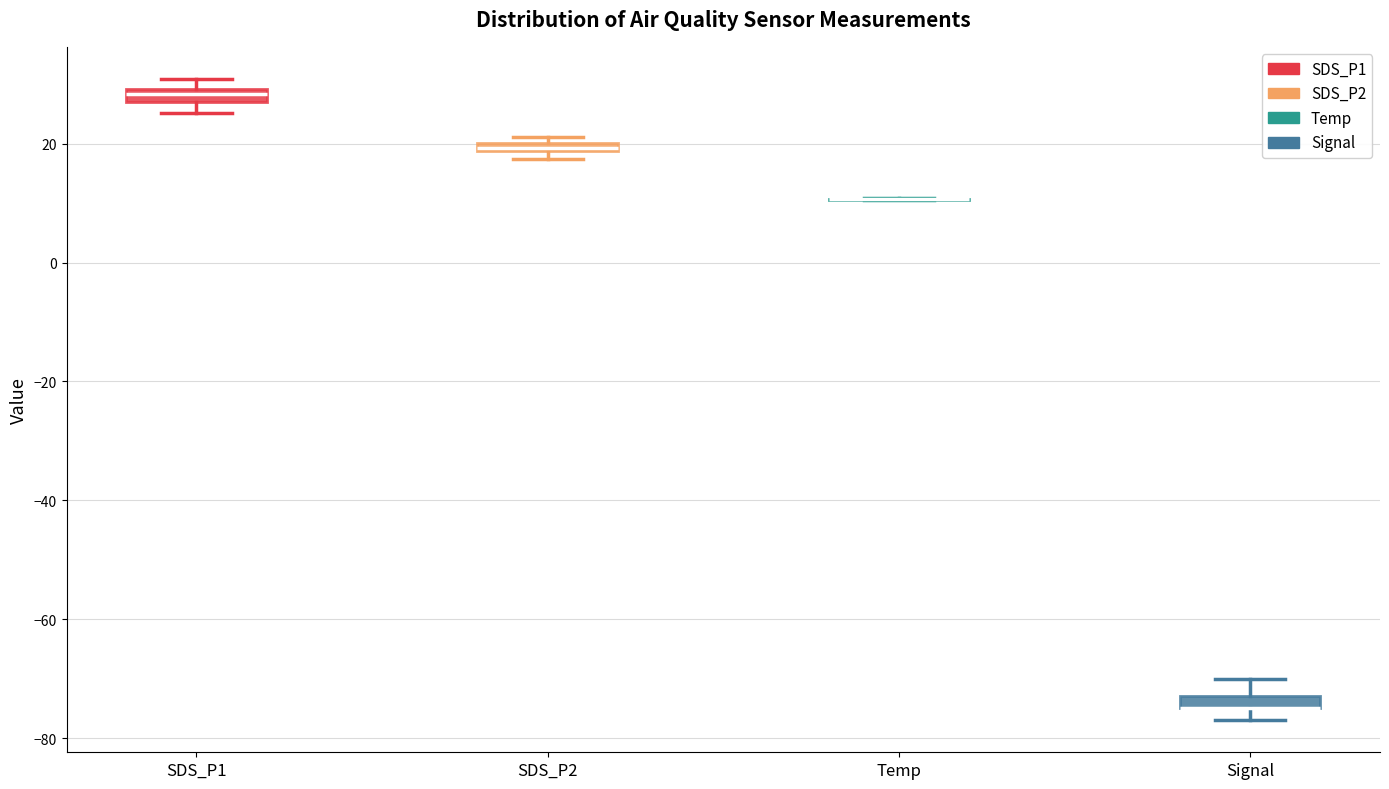

Where is the upper edge of the box for Signal on the y-axis? The values are not printed on the chart, so give them approximately, as read against the axis.

-72